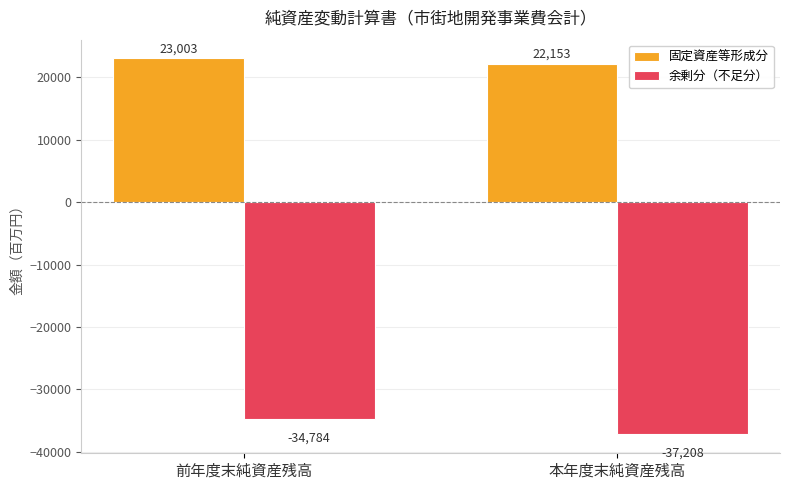

What are all the series names shown in the legend?

固定資産等形成分, 余剰分（不足分）